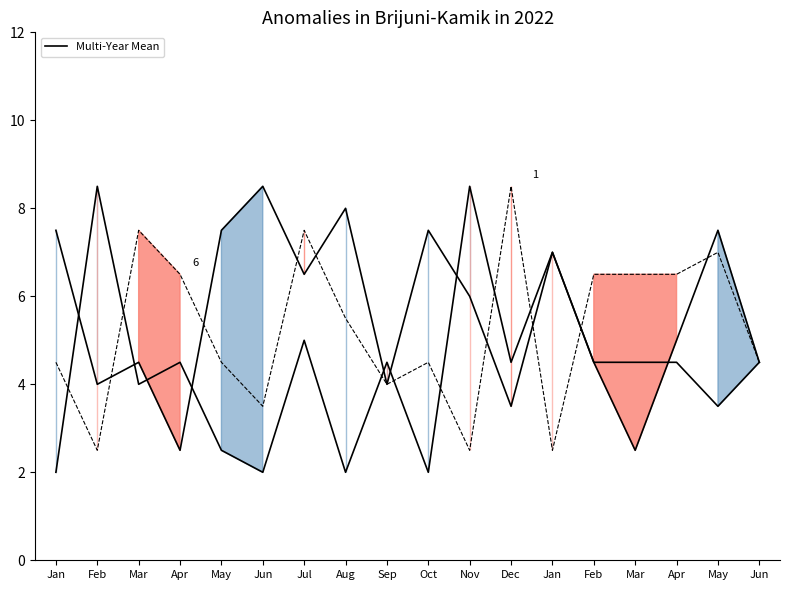

List the labels in order of Multi-Year Mean Upper value, largest first.

Jun, Aug, Jan, May, Oct, May, Jan, Jul, Nov, Apr, Mar, Feb, Jun, Feb, Sep, Dec, Apr, Mar